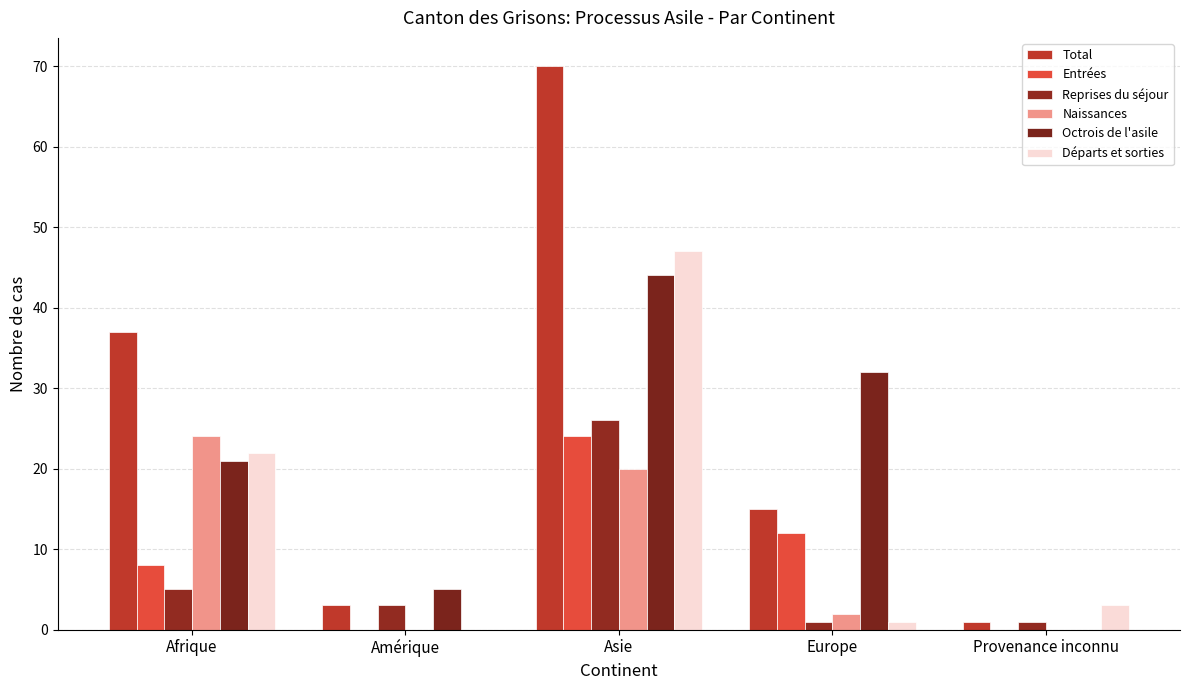

How many positive values does the Octrois de l'asile series have?

4